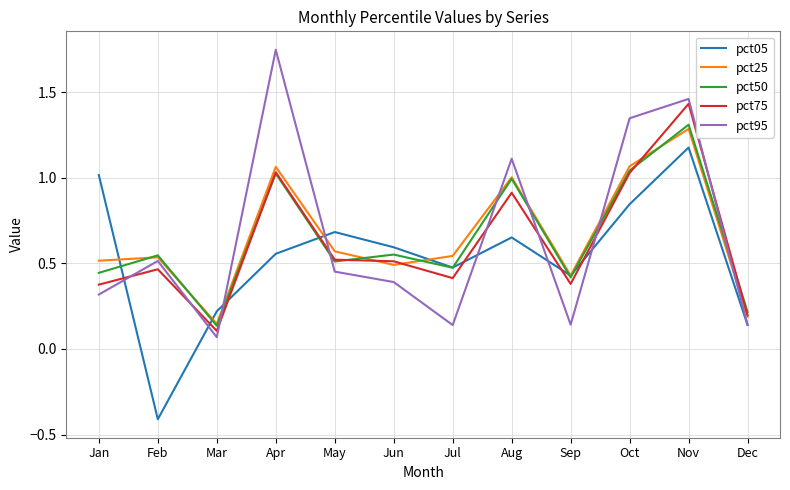

What are all the series names shown in the legend?

pct05, pct25, pct50, pct75, pct95